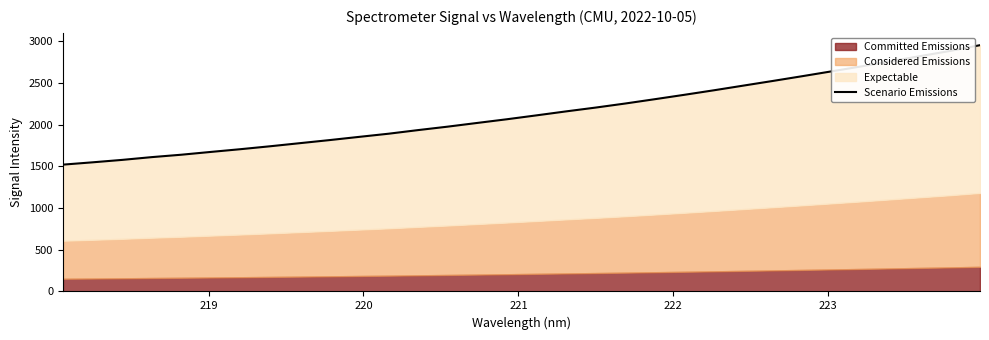

True or false: the data has more than 0 interior local peaks.

False